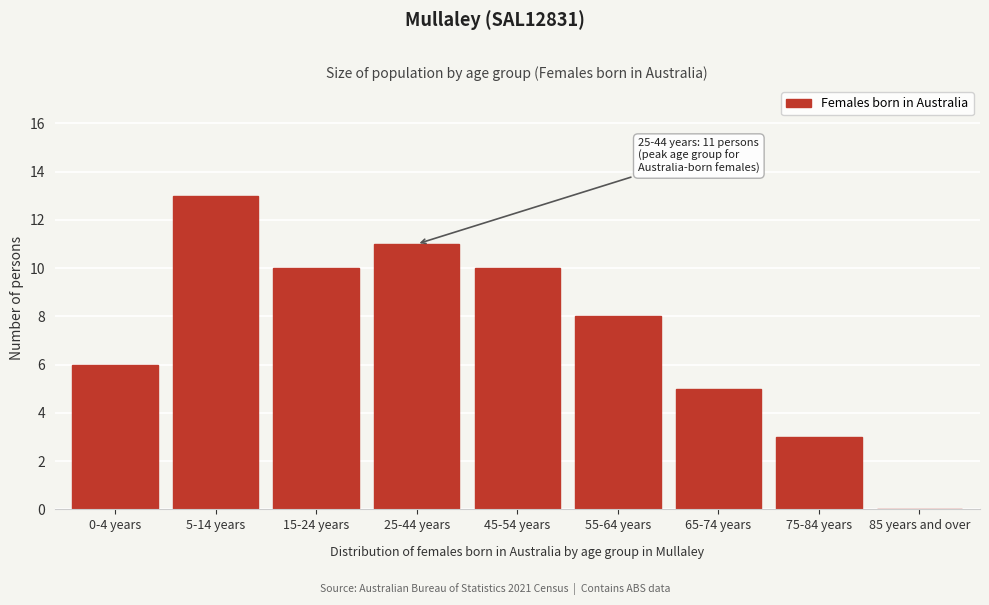

Reading left to right, transcribe all the data shown in this chart.

0-4 years=6	5-14 years=13	15-24 years=10	25-44 years=11	45-54 years=10	55-64 years=8	65-74 years=5	75-84 years=3	85 years and over=0